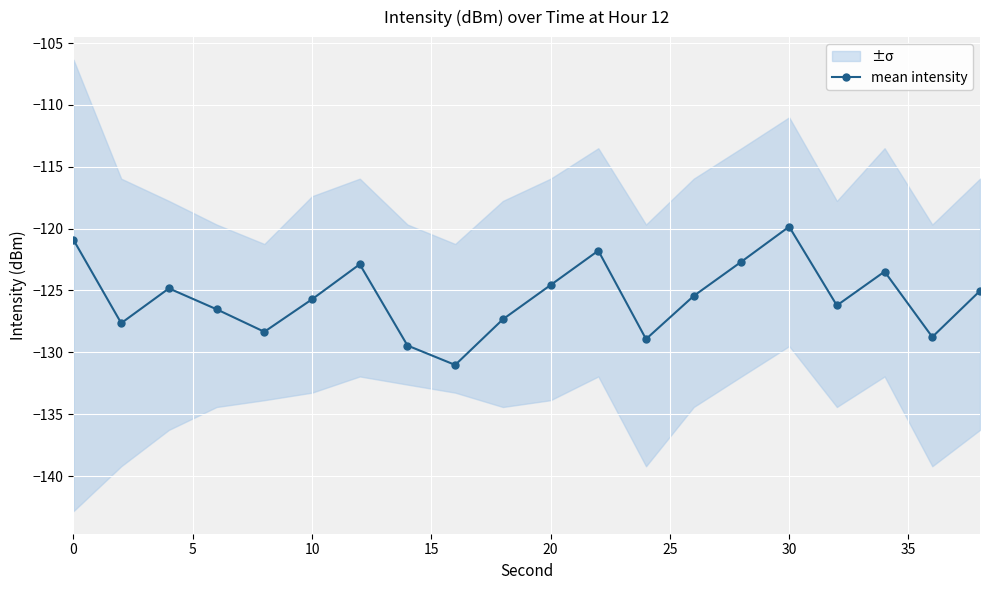

Is it true that mean intensity equals -120.9 at 0?

True